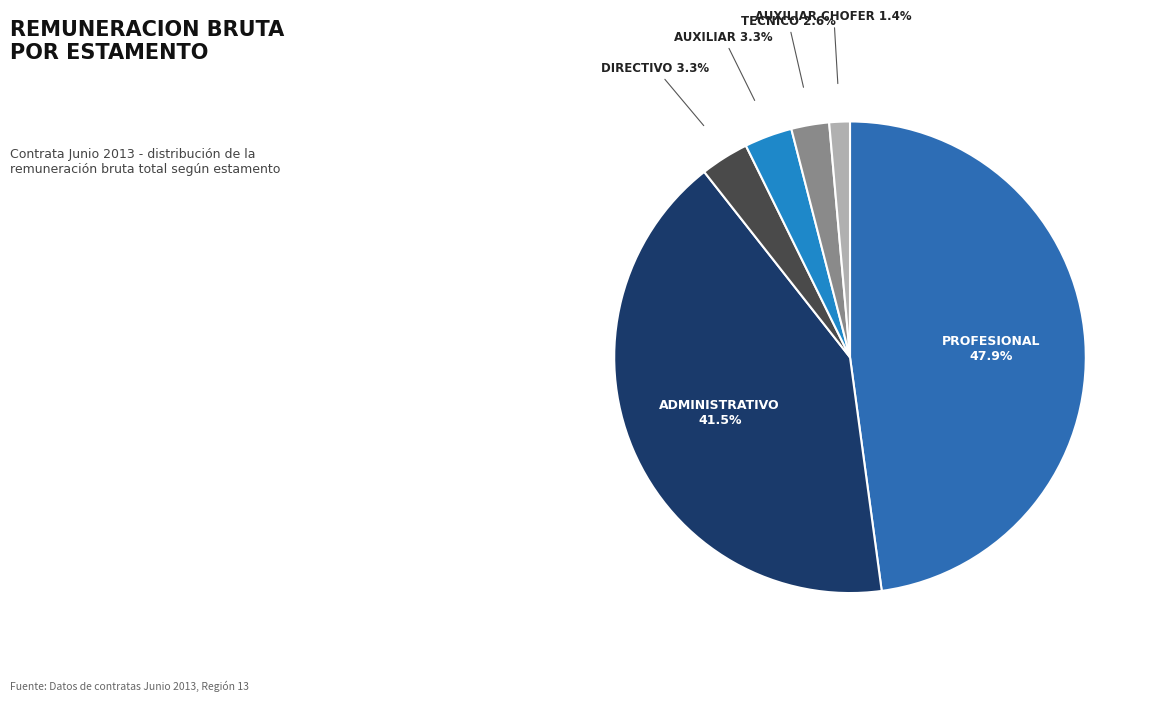

Is there a majority slice in this chart?

No